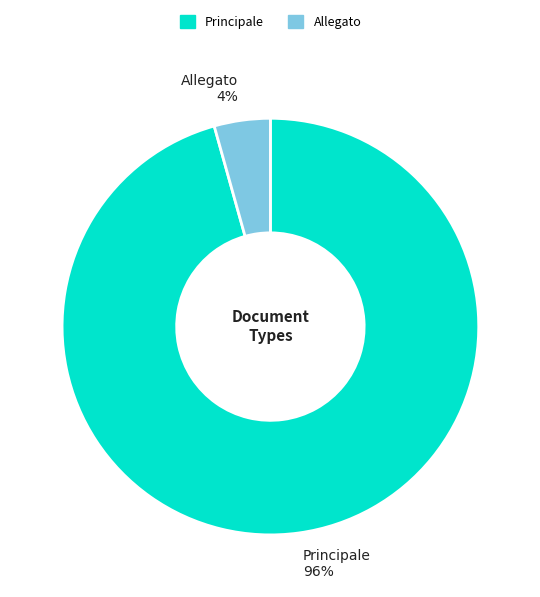

Which category has the smallest portion of the pie?

Allegato